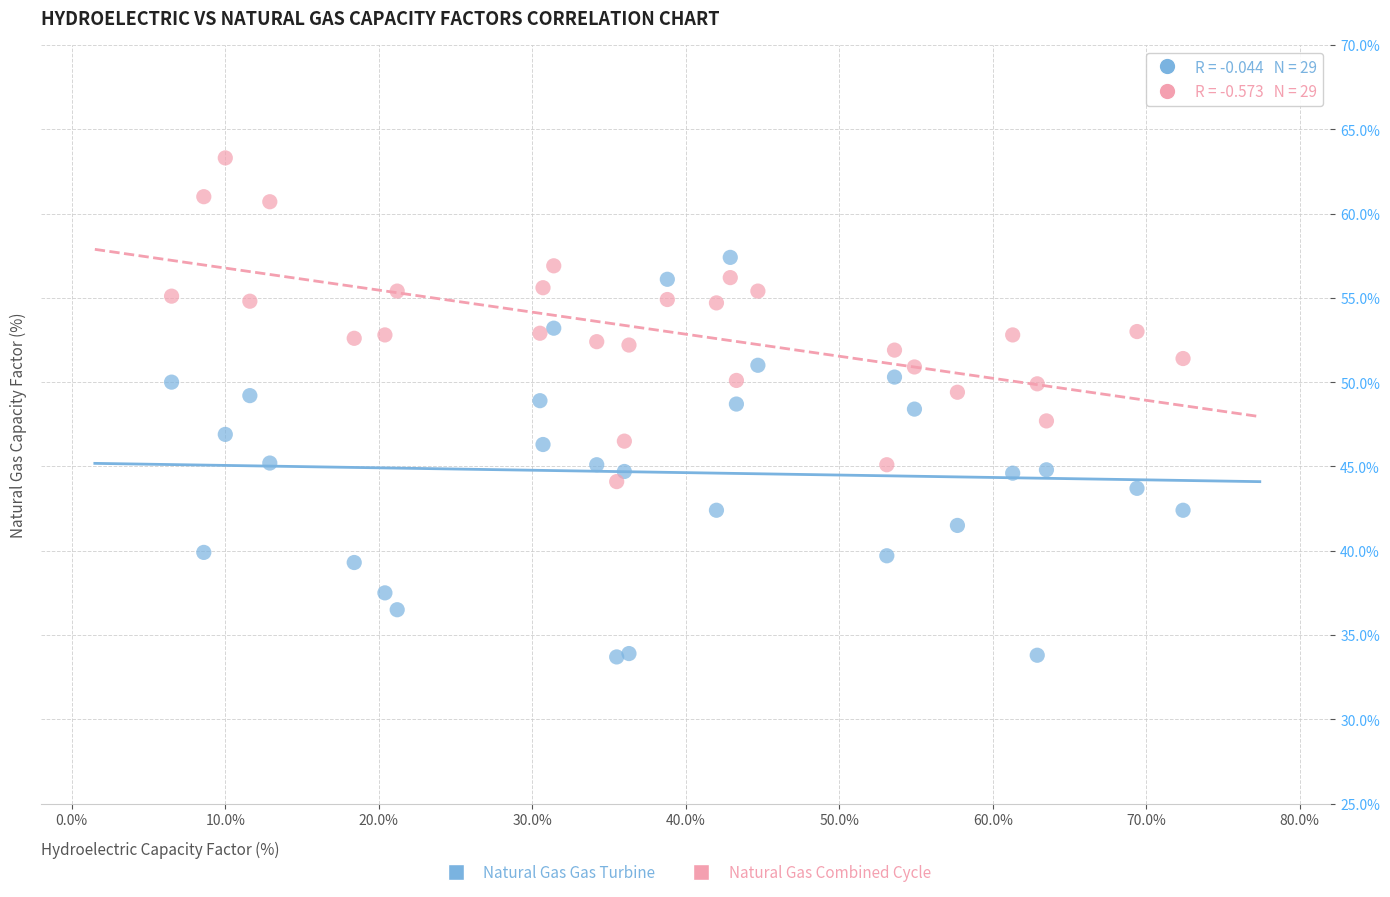

Which series reaches the minimum Y coordinate?

Natural Gas Gas Turbine